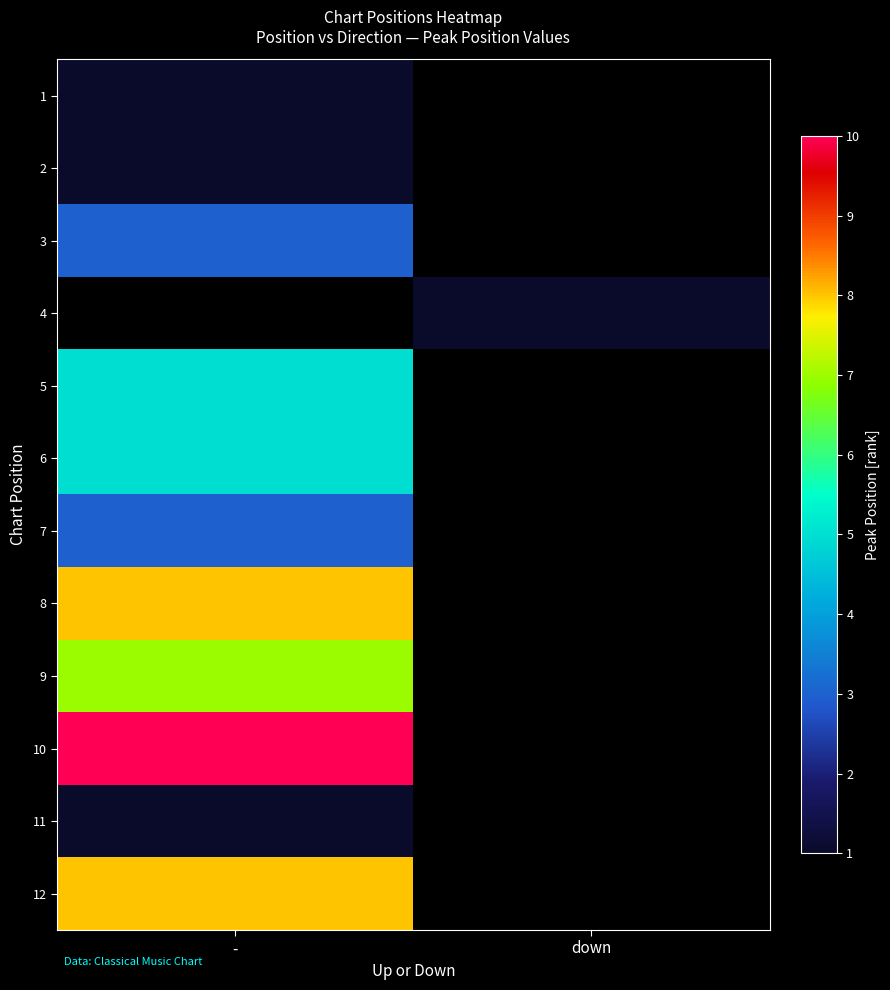

How many data points does each series have?

2